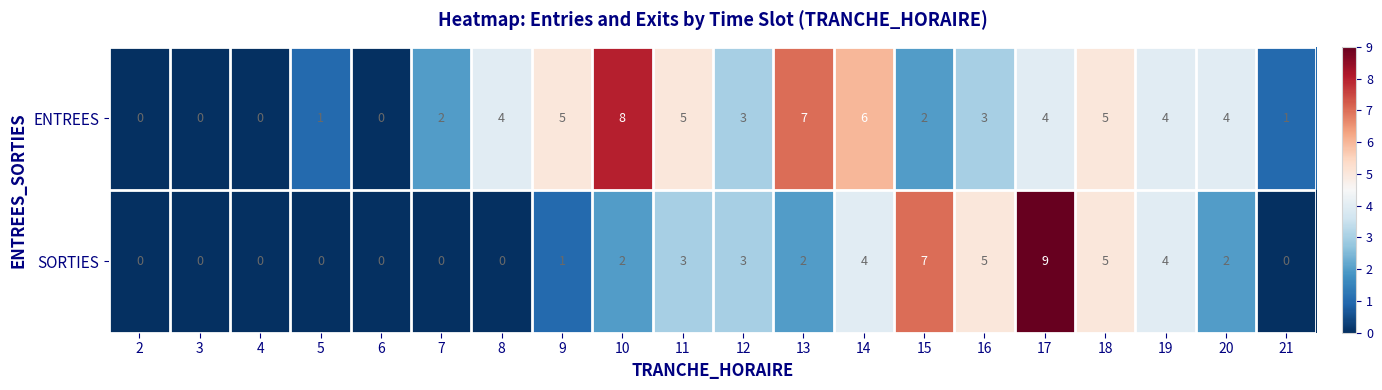

Rank the series by their average value, from lowest to highest.

SORTIES, ENTREES